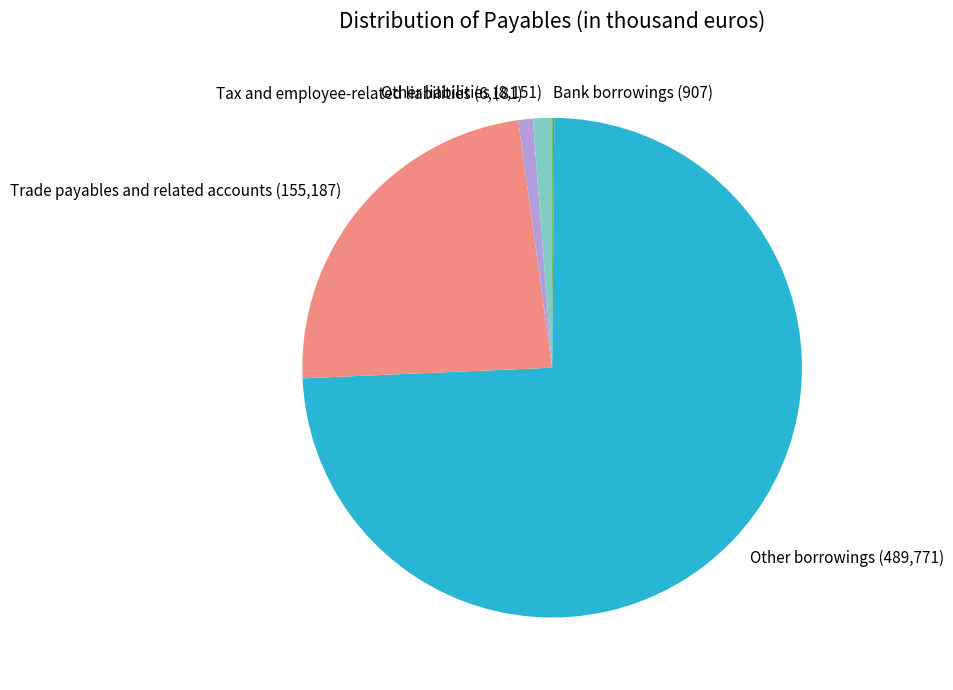

Combined, do Other borrowings (489,771) and Other liabilities (8,151) account for over 50%?

Yes